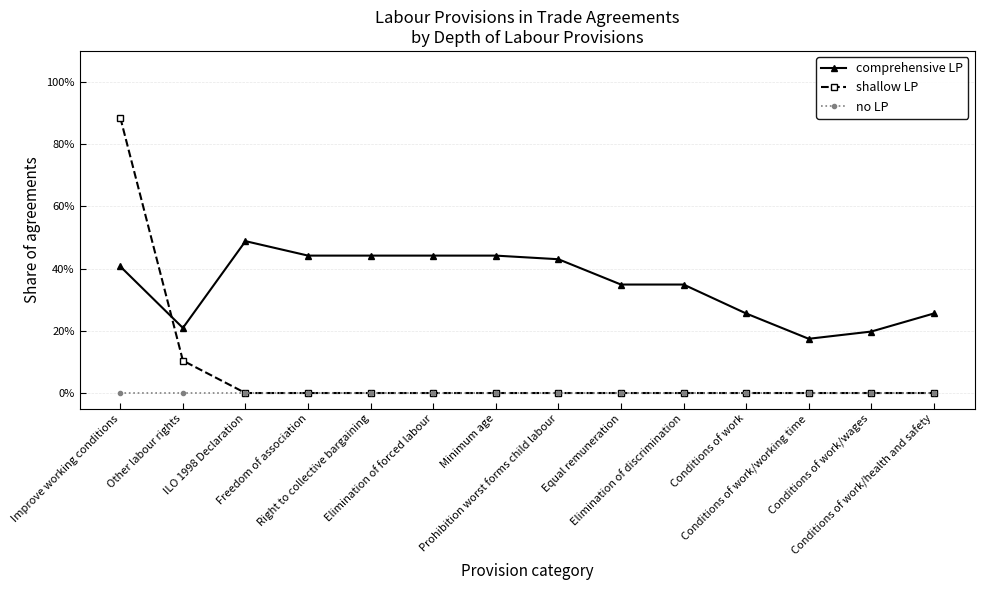

What is the label of the 9th point from the left?

Equal remuneration